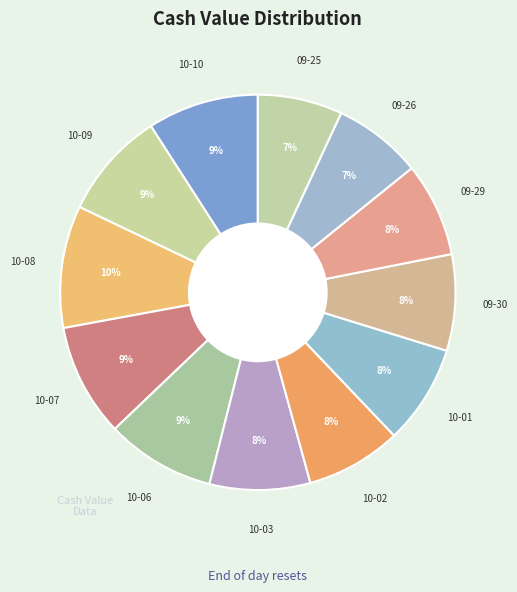

How many slices are in this pie chart?

12